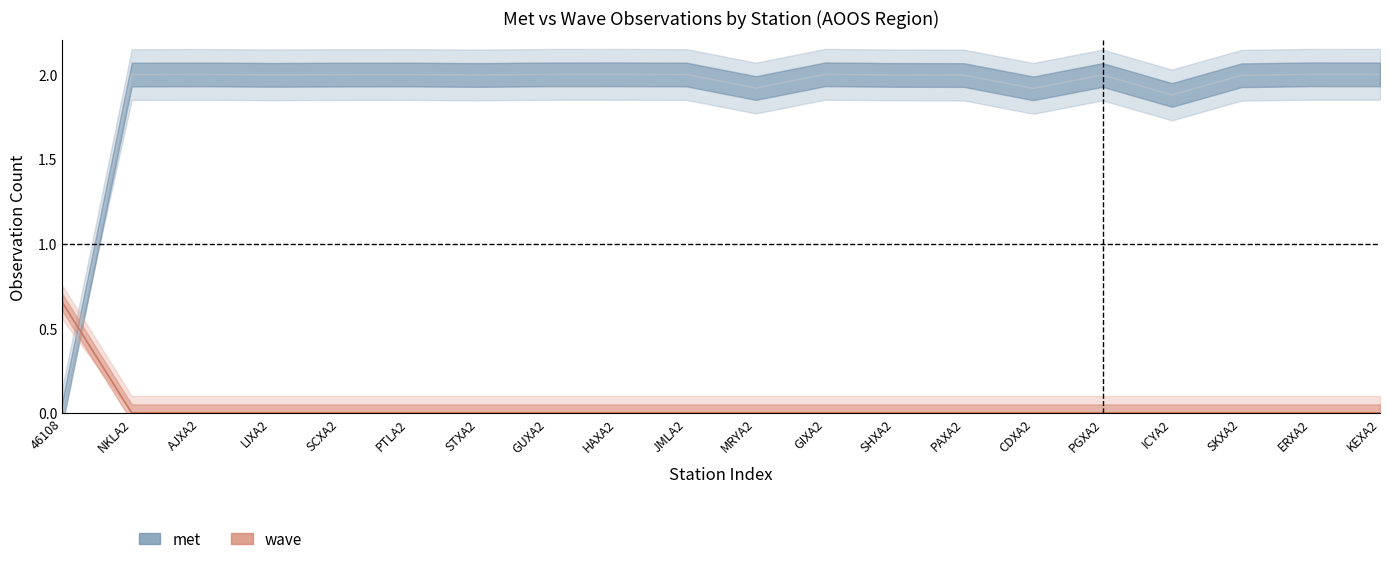

Reading right to left, transcribe all the data shown in this chart.

met: 2.0	2.0	2.0	1.9	2.0	1.9	2.0	2.0	2.0	1.9	2.0	2.0	2.0	2.0	2.0	2.0	2.0	2.0	2.0	0.0
wave: 0.0	0.0	0.0	0.0	0.0	0.0	0.0	0.0	0.0	0.0	0.0	0.0	0.0	0.0	0.0	0.0	0.0	0.0	0.0	0.7